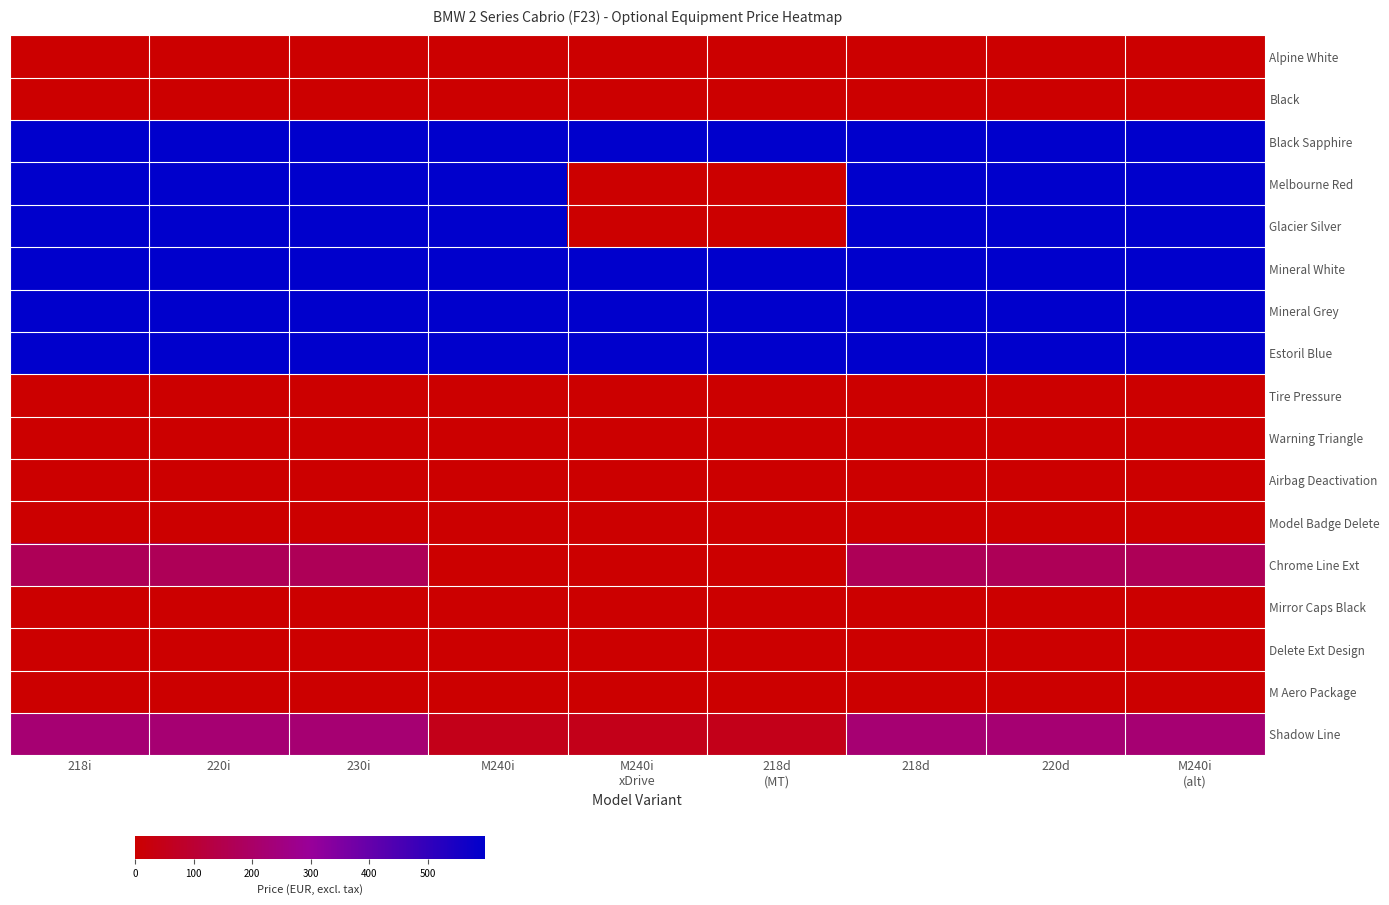

At how many categories does at least one series exceed 487?

9